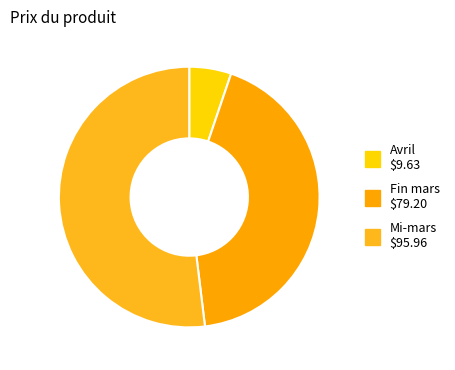

How many segments does this pie chart have?

3